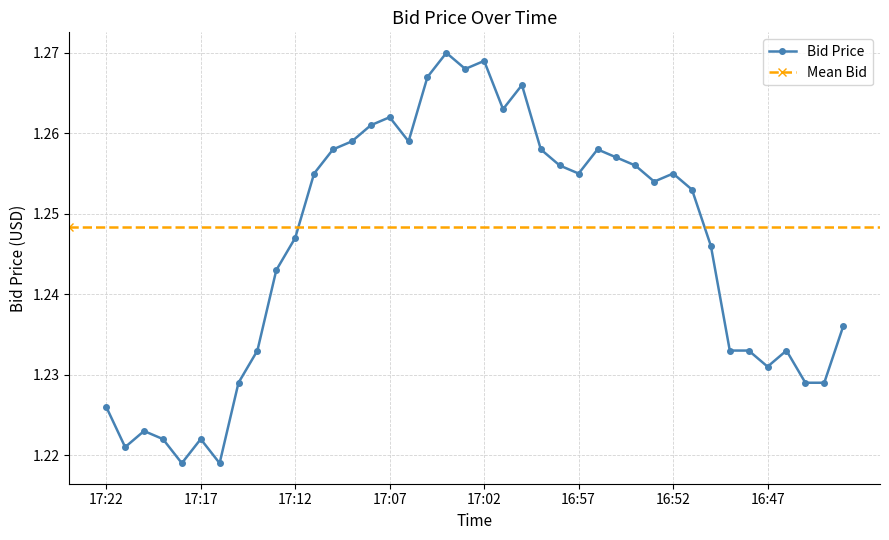

What is the difference between the maximum and minimum values?

0.1